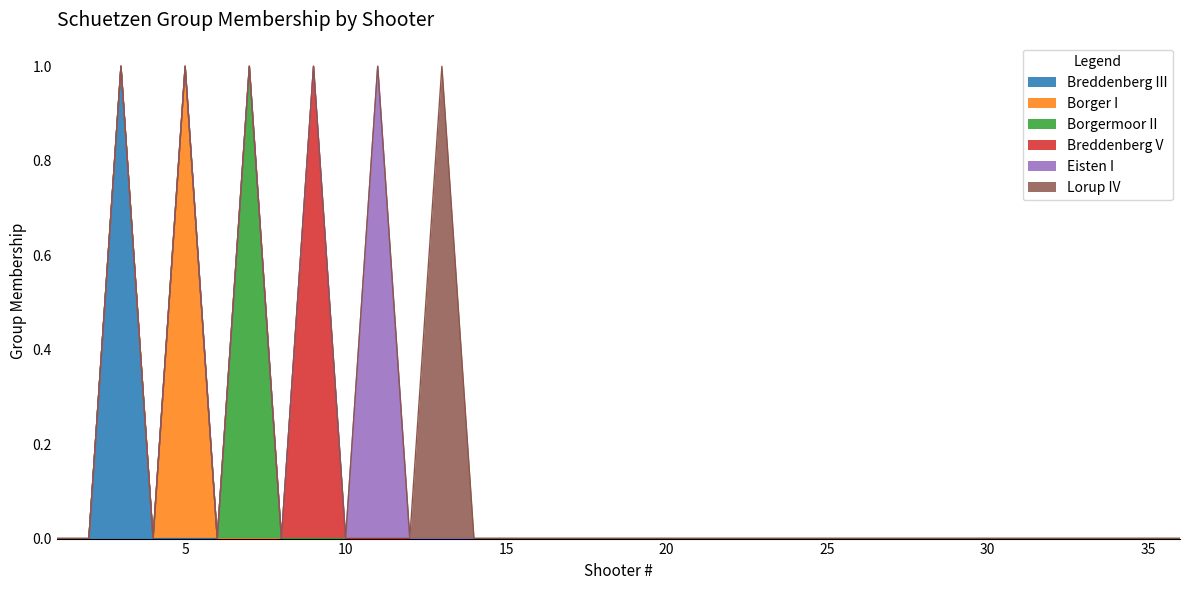

Does the chart display data point markers on the line(s)?

No